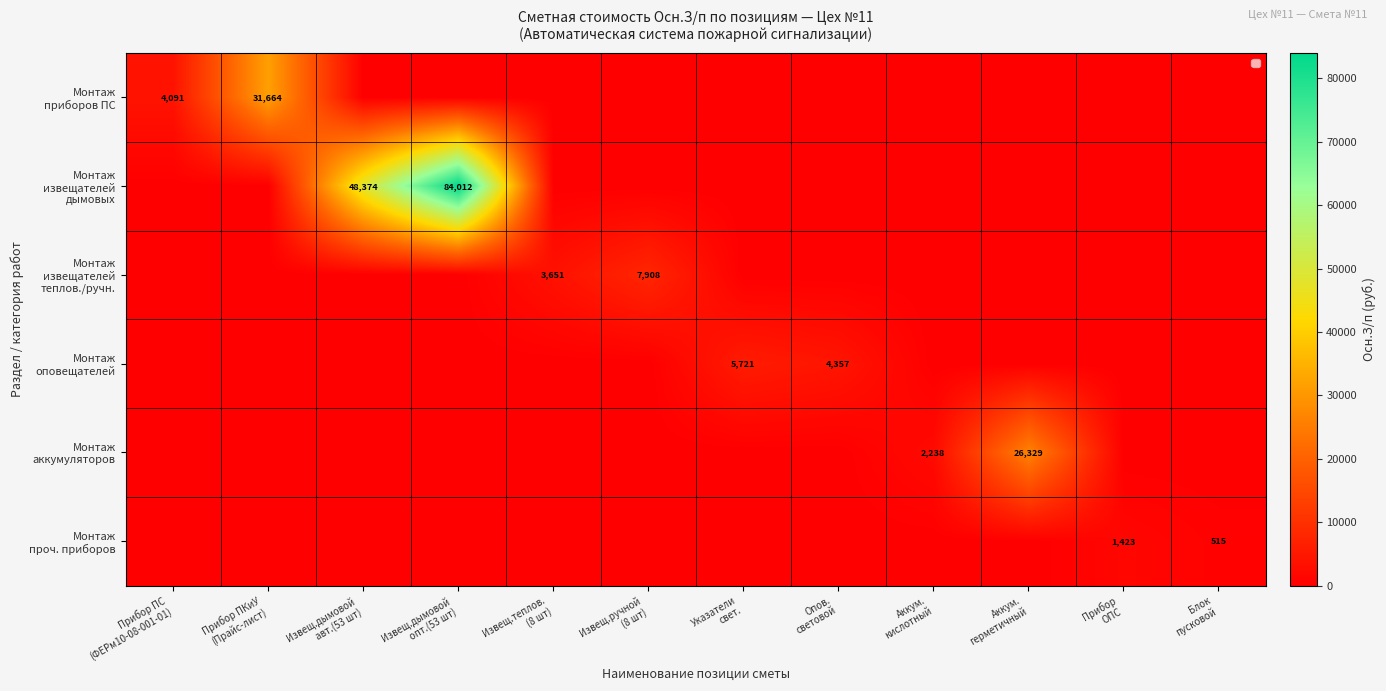

Between Извещ.дымовой авт.(53 шт) and Блок пусковой, which series saw the biggest shift?

Монтаж извещателей дымовых